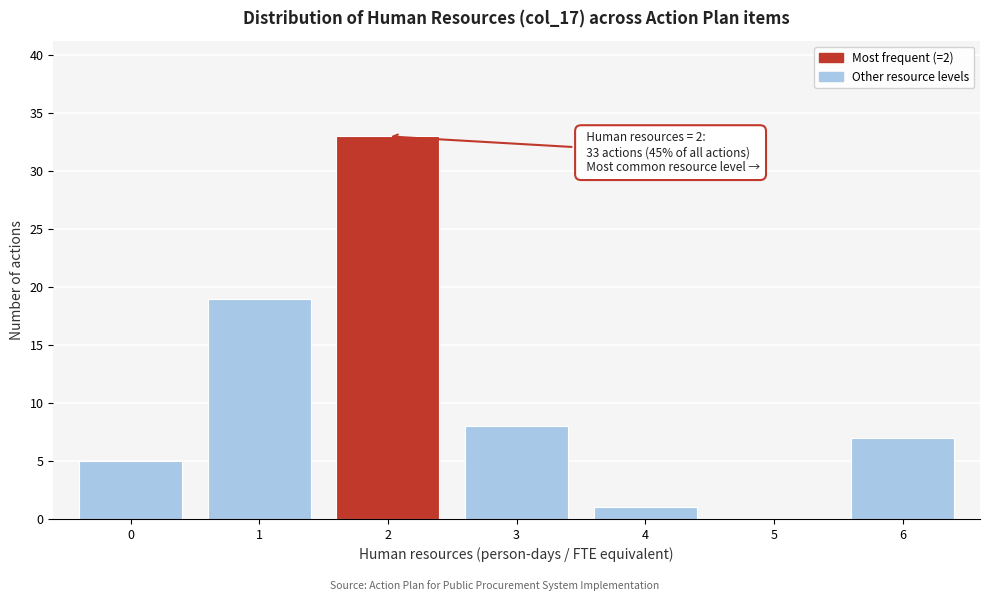

Reading left to right, extract all data points from this chart.

0=5	1=19	2=33	3=8	4=1	5=0	6=7